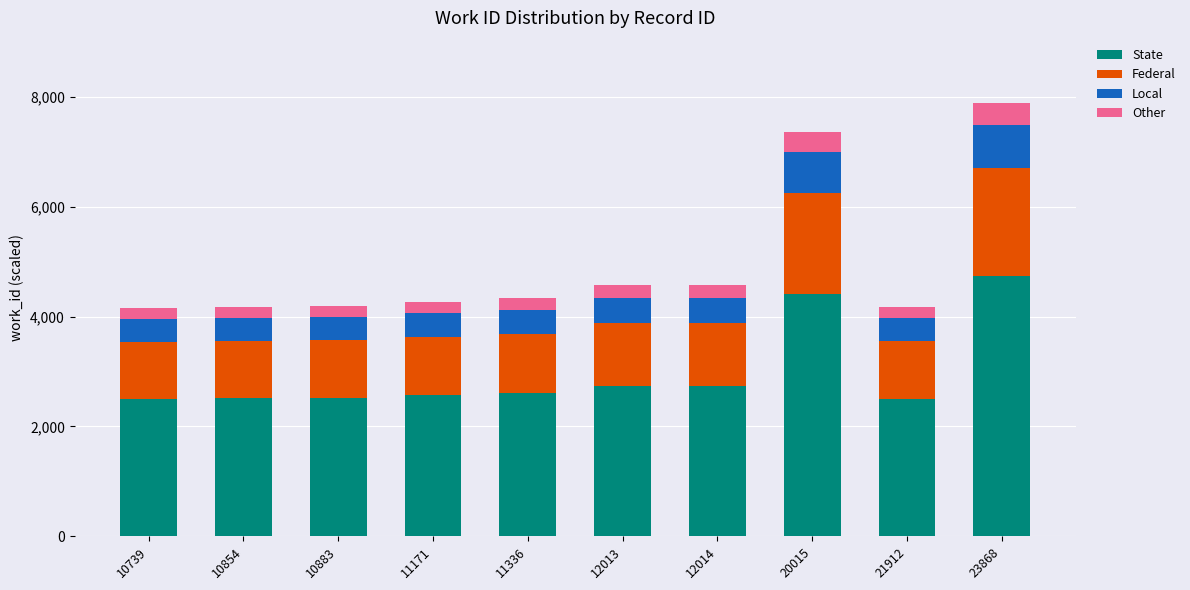

Which category has the highest value in the State series?

23868